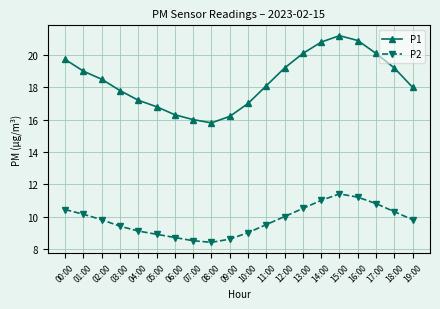

Does the chart have visible grid lines?

Yes